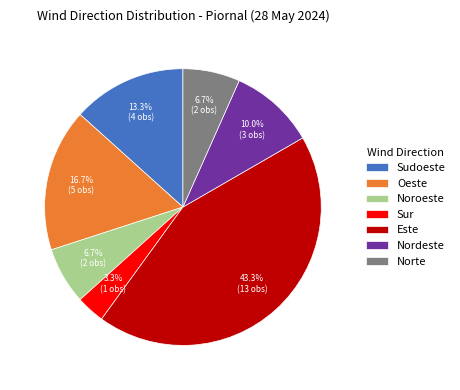

Approximately how many times larger is the value at Oeste compared to Nordeste?

1.7